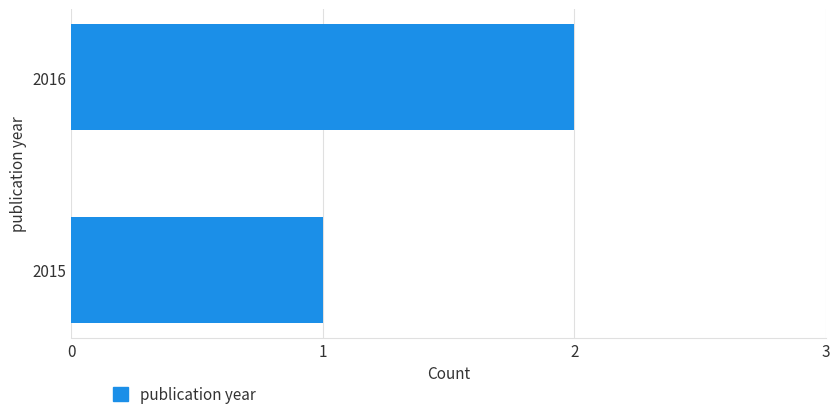

Reading bottom to top, extract all data points from this chart.

2015=1	2016=2